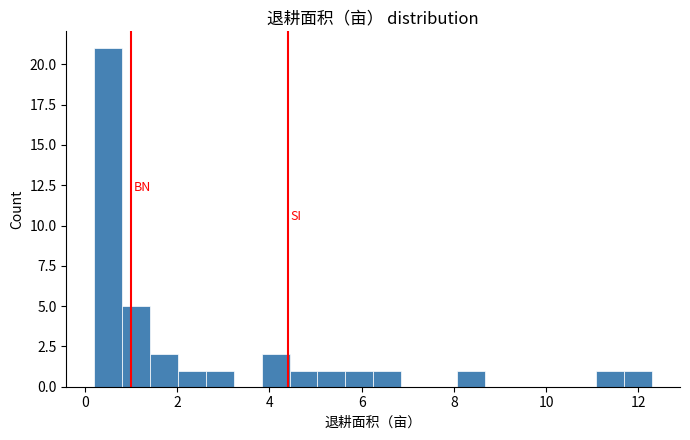

Around what value on the x-axis is the tallest bar? Give the approximate position of its centre, as read against the axis.

0.6